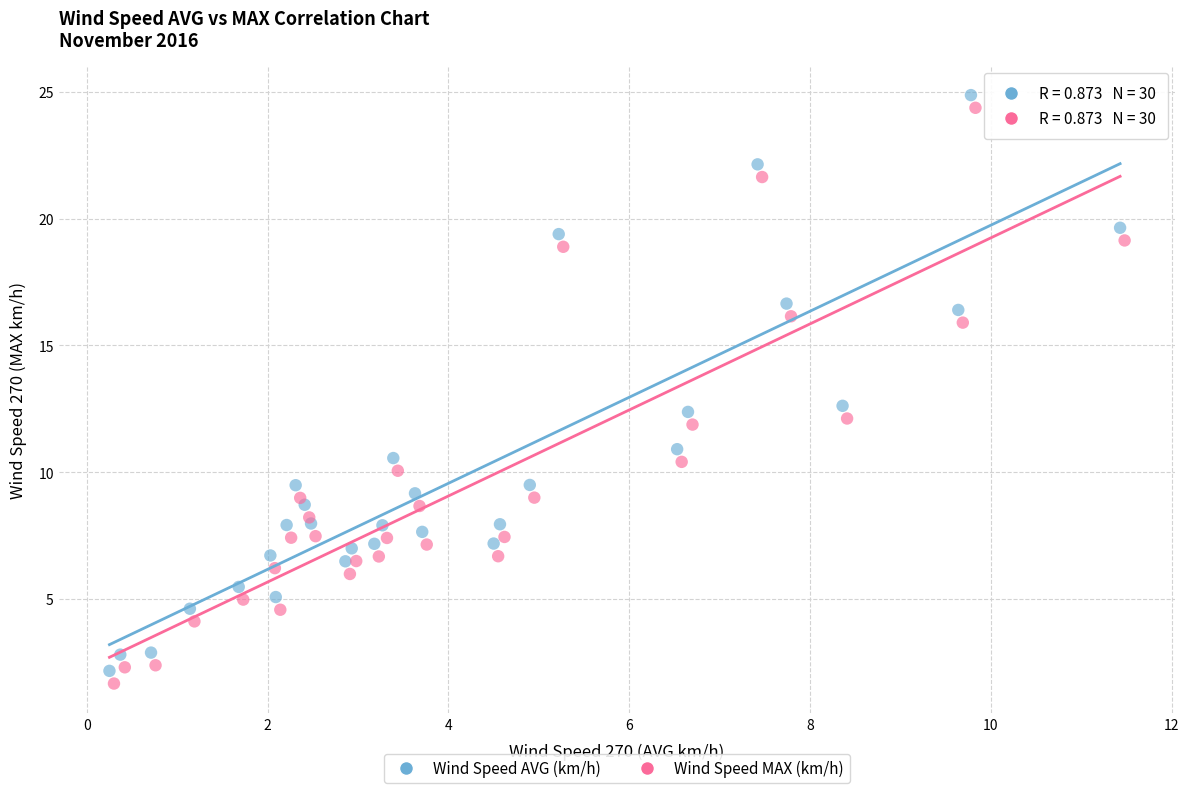

Which series reaches the maximum Y coordinate?

Wind Speed AVG (km/h)